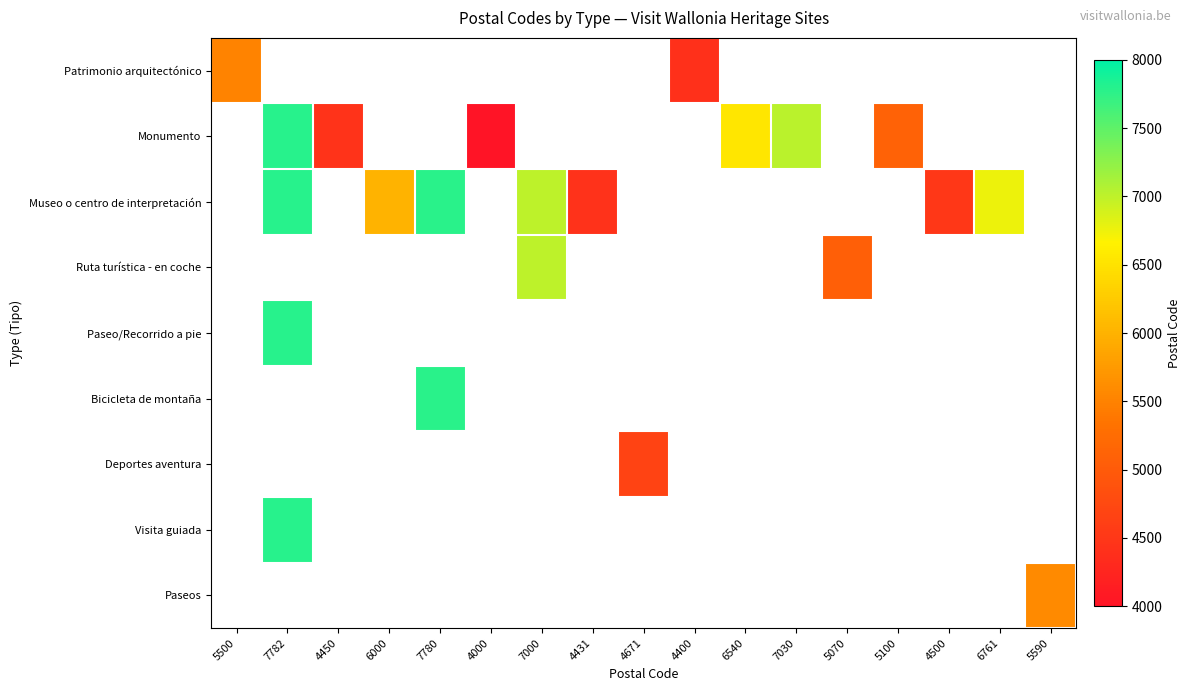

Count the number of categories in the chart.

17